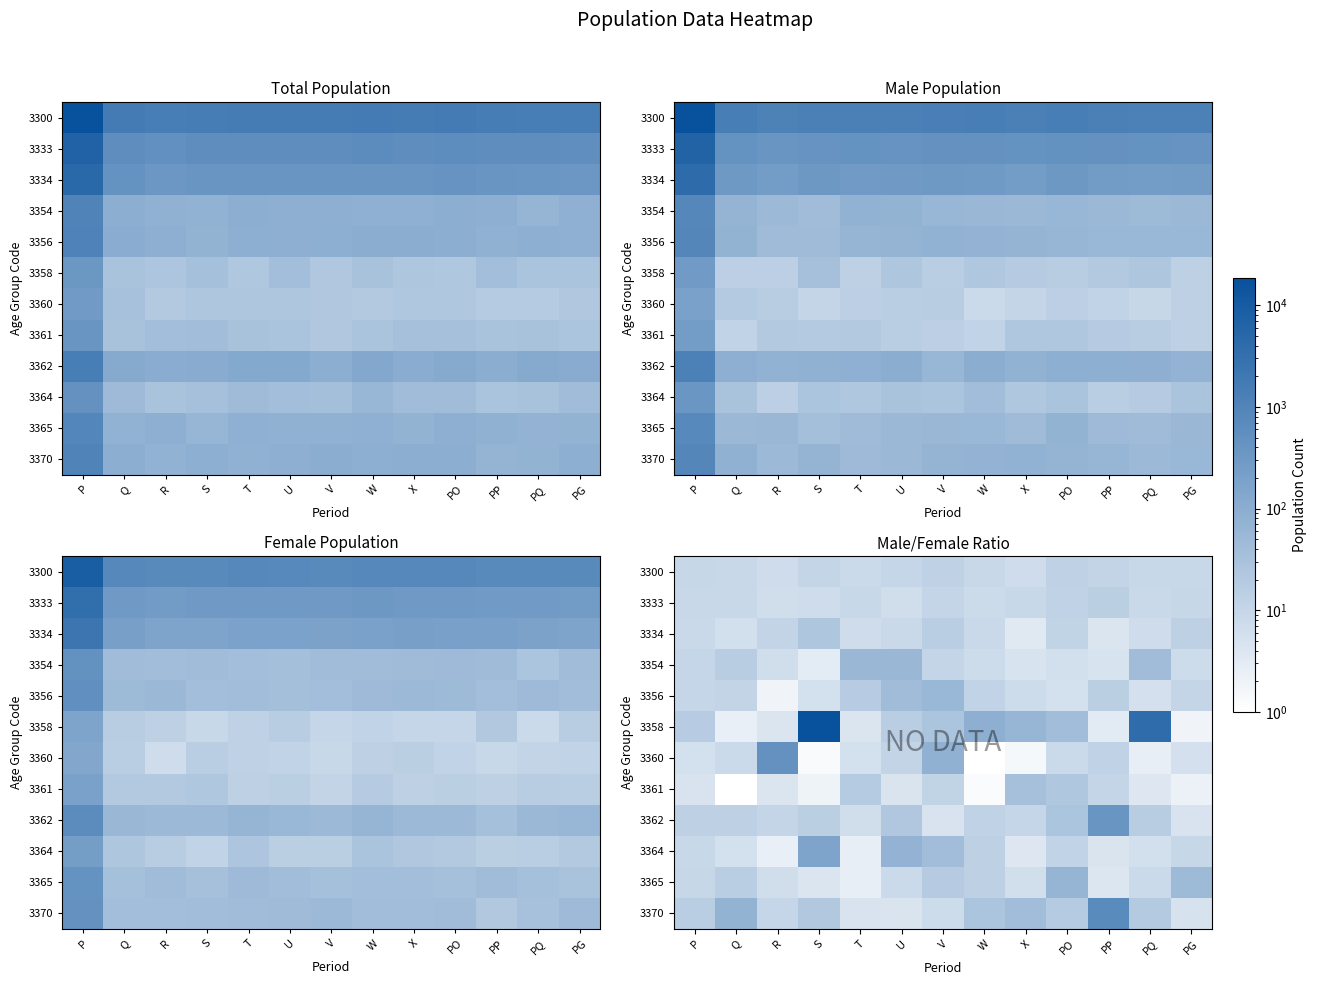

At which category is the sum across all series the highest?

V